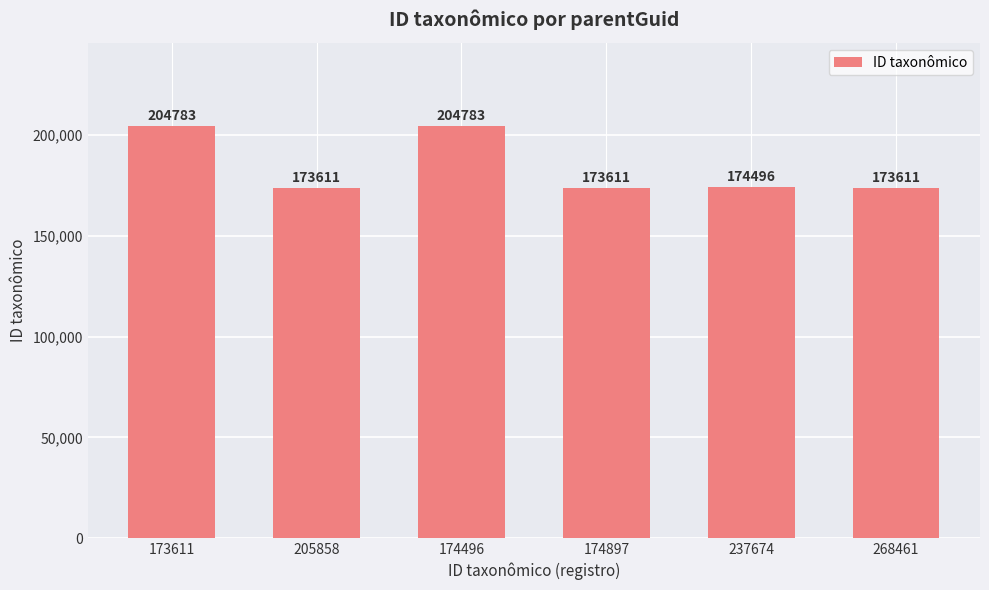

Reading right to left, extract all data points from this chart.

173611	174496	173611	204783	173611	204783